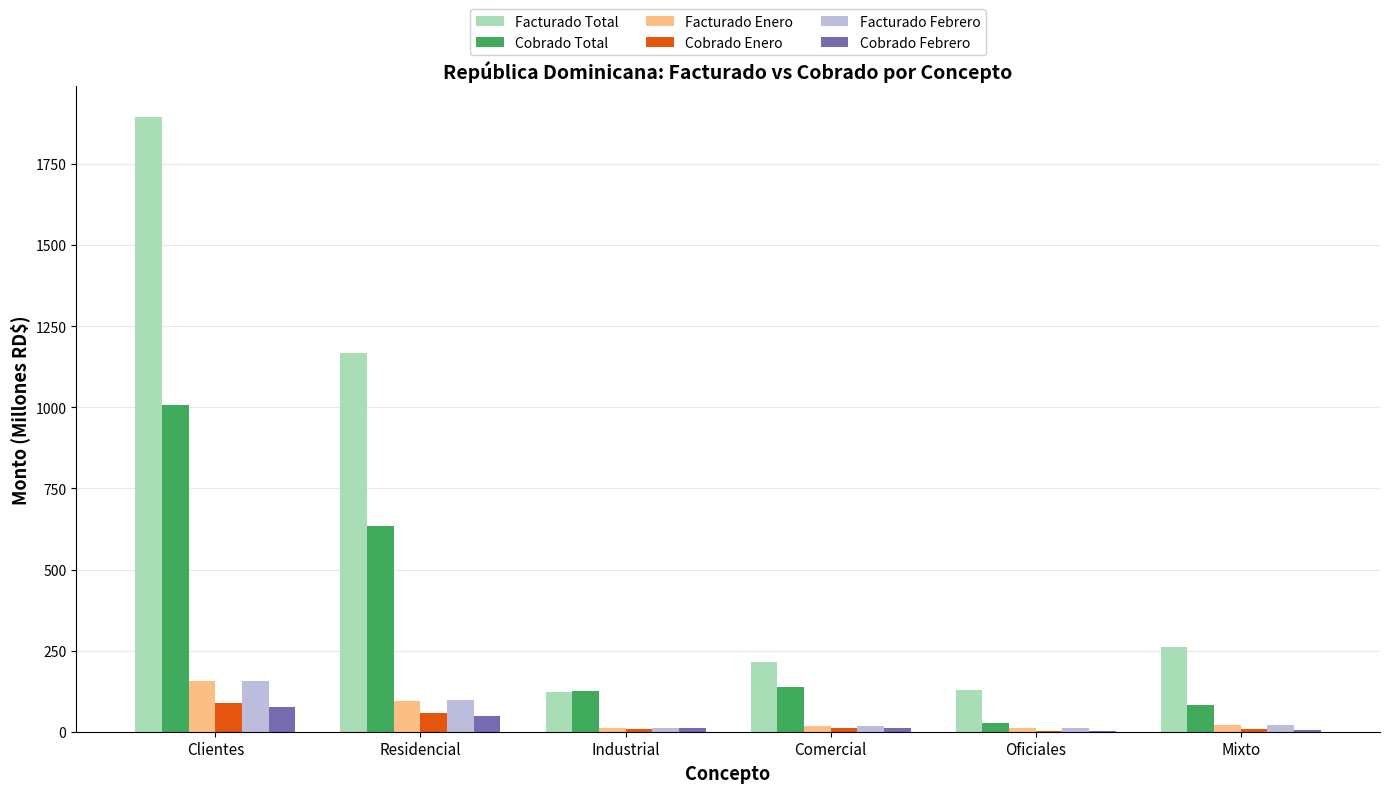

What is the maximum value shown in the chart?

1895.2